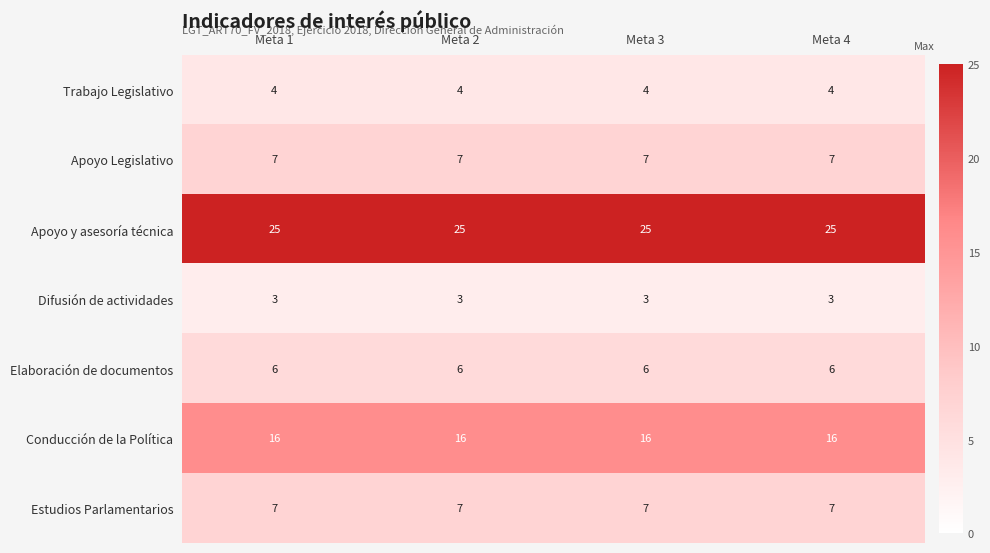

What is the difference between the highest and lowest values at Meta 1?

22